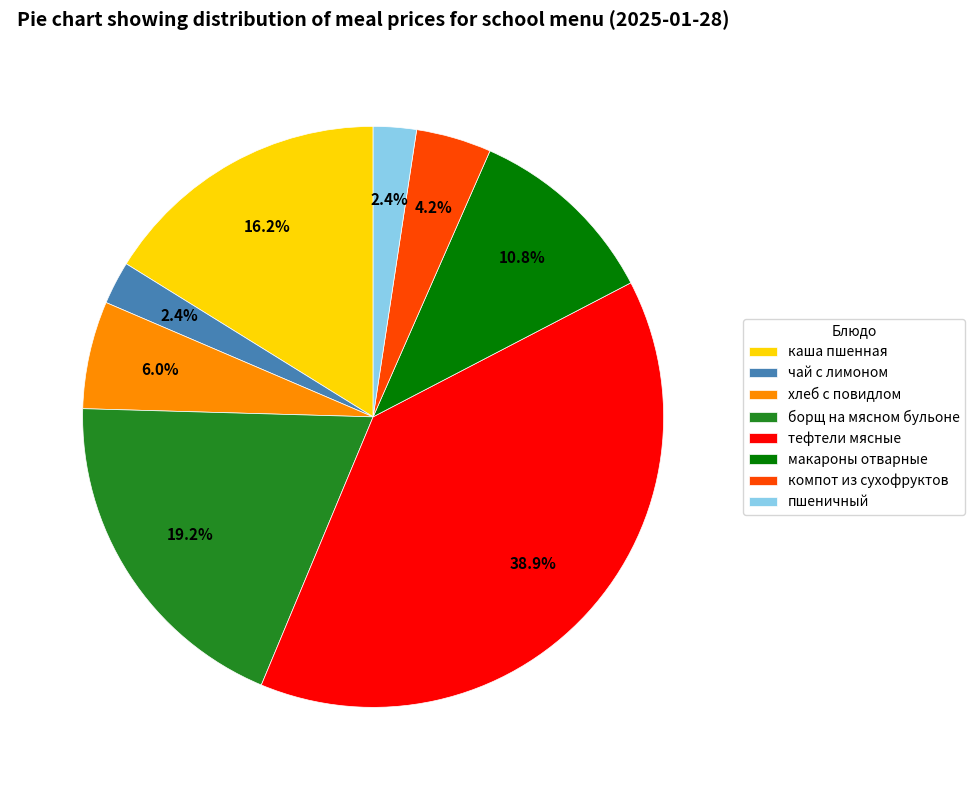

To the nearest percent, what portion does макароны отварные represent?

11%